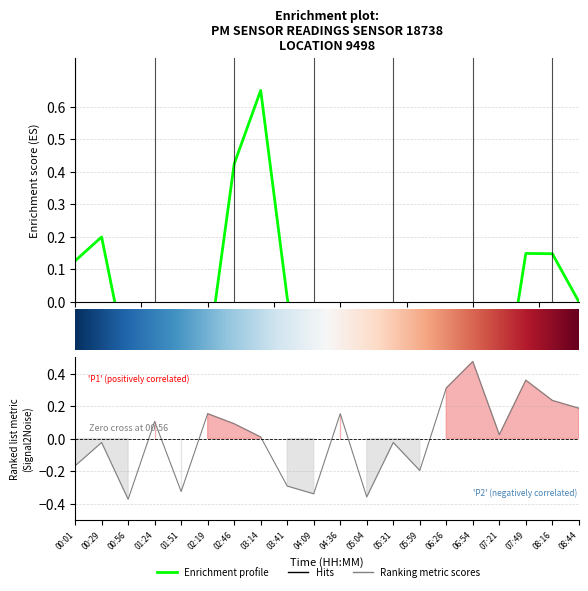

What is the greatest value displayed?

0.5